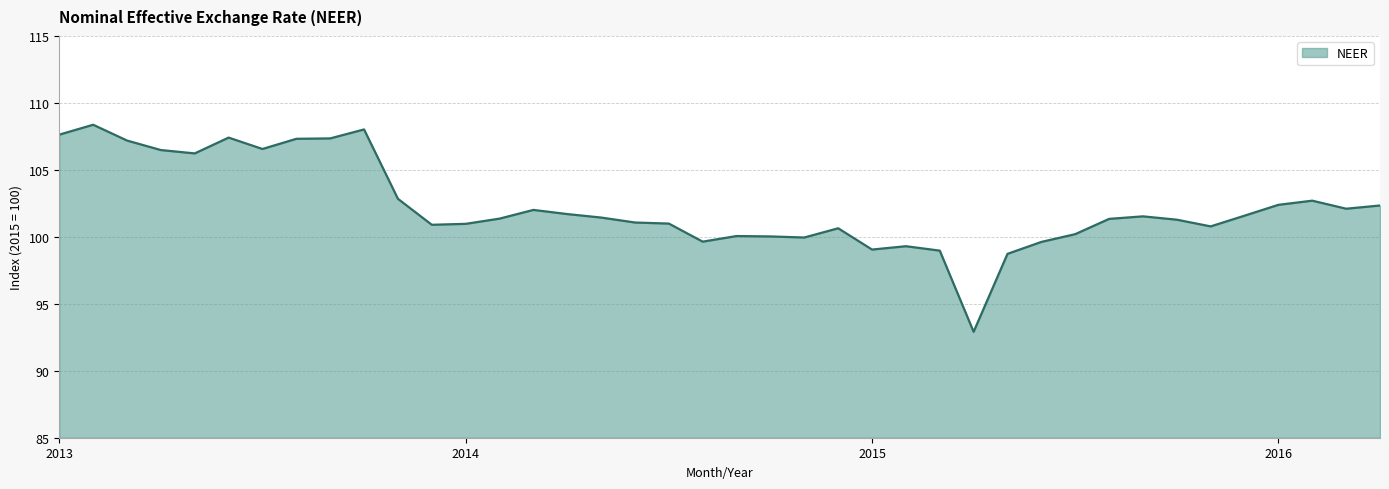

Does the chart display data point markers on the line(s)?

No